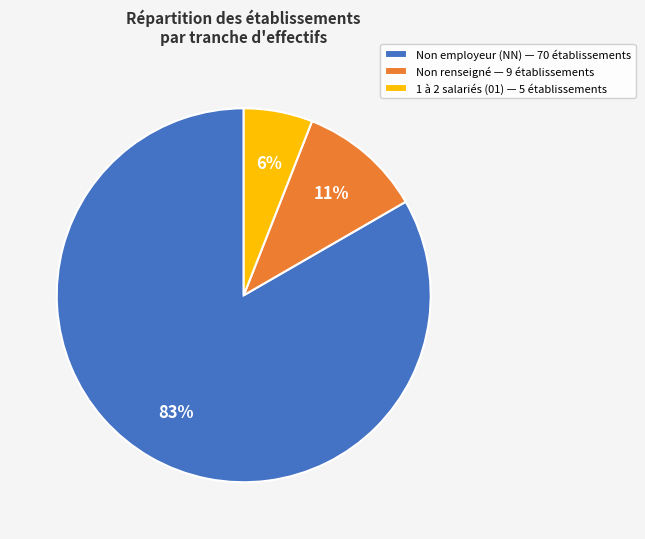

To the nearest percent, what portion does Non renseigné — 9 établissements represent?

11%